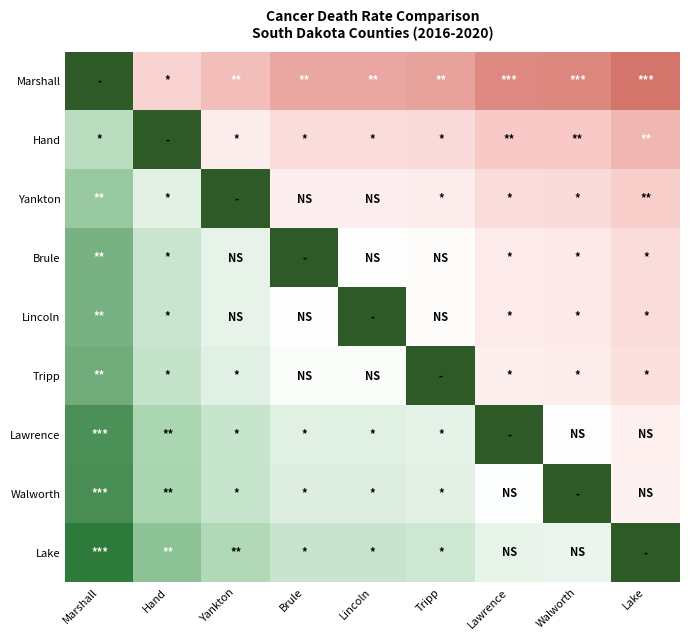

Between Lawrence and Brule, which is larger?

Brule